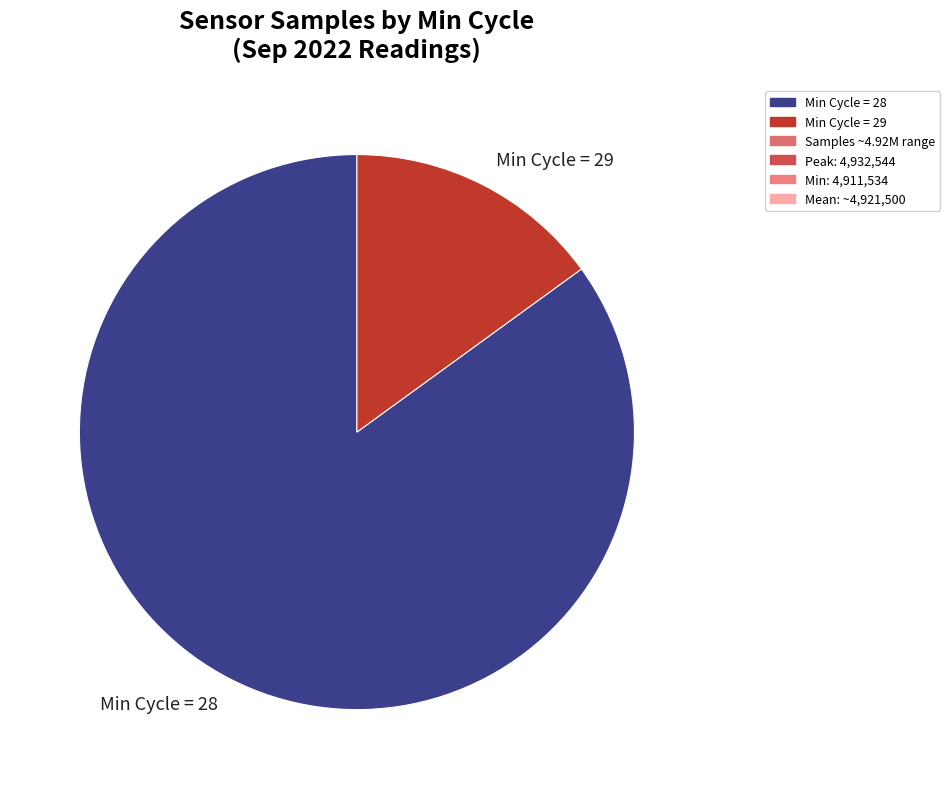

Count the number of slices in the pie.

2